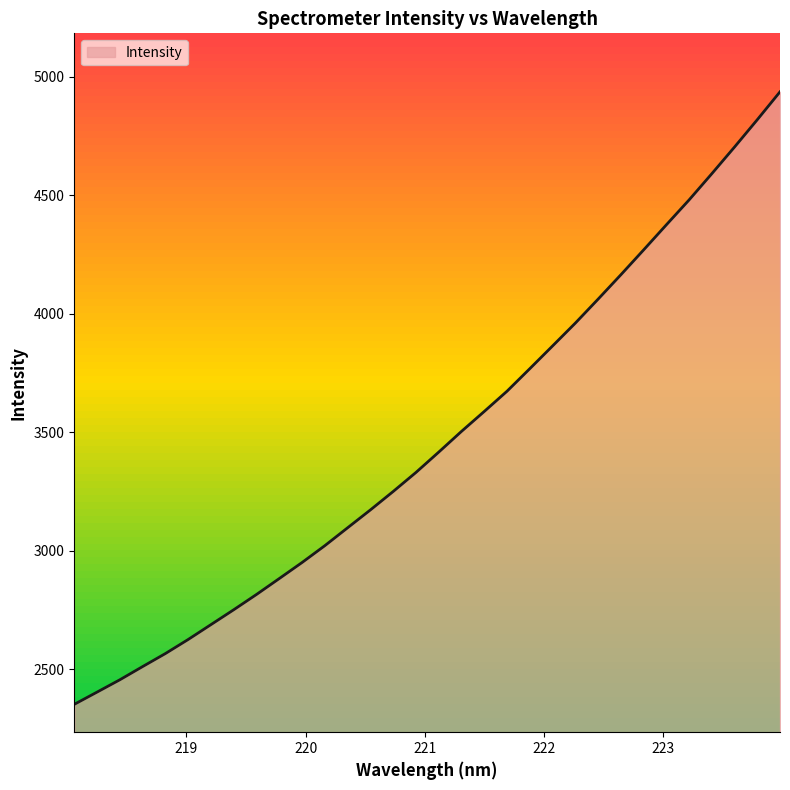

What is the greatest value displayed?

4937.0